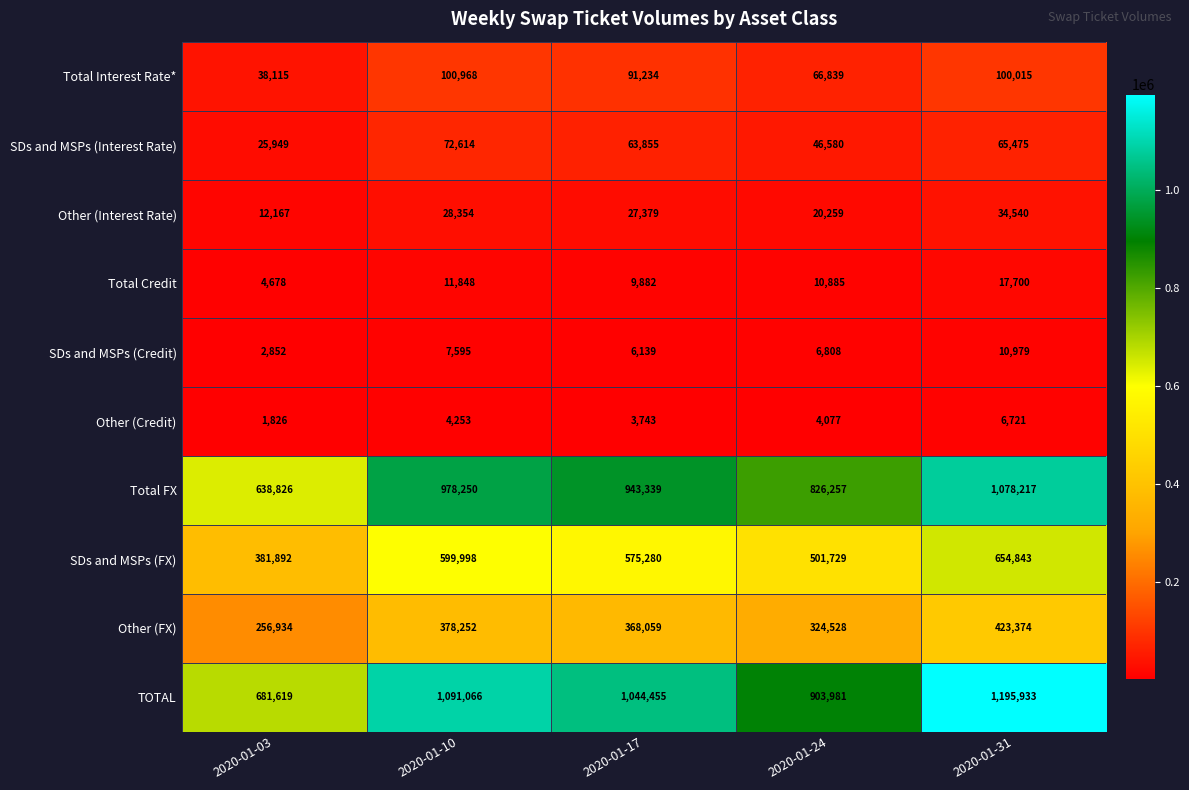

At how many categories does at least one series exceed 250072?

5